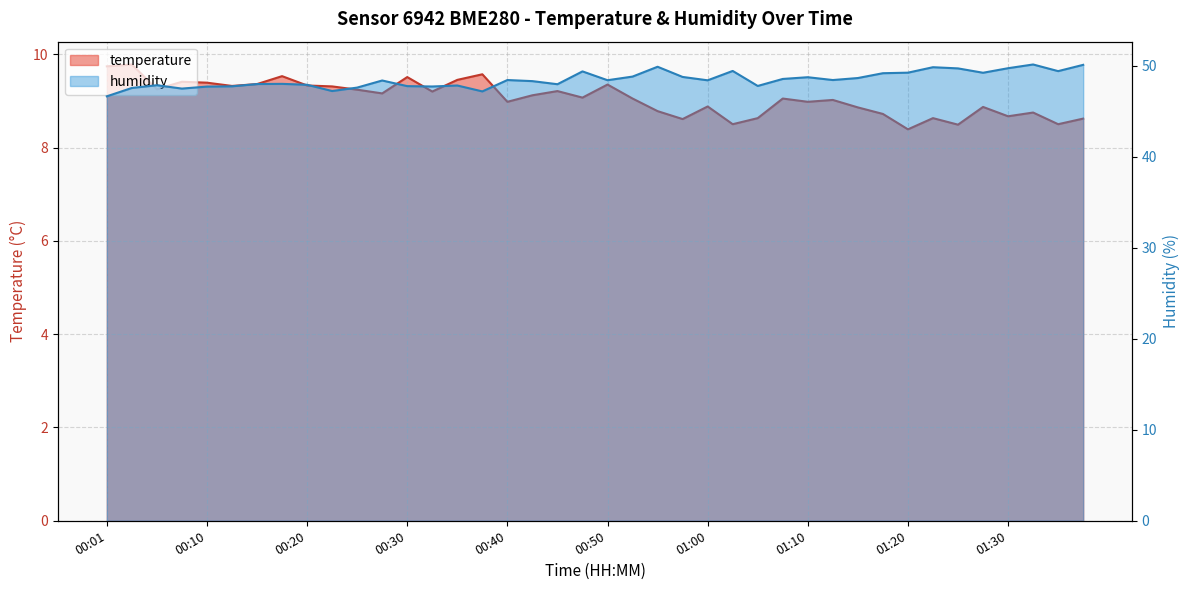

At 00:53, list the series in order from smallest to largest.

temperature, humidity